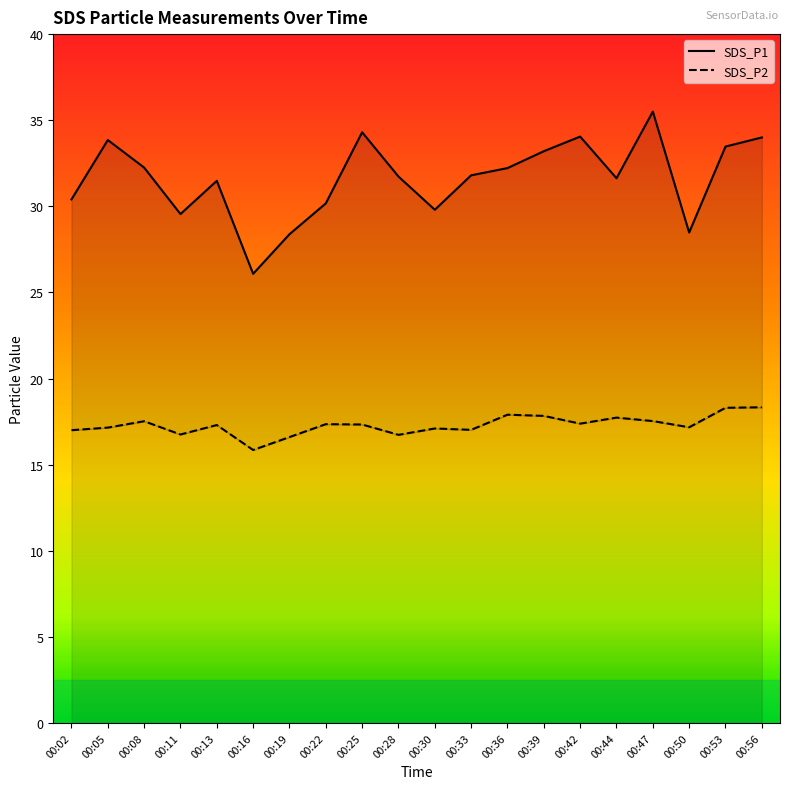

How many distinct data groups are displayed?

2